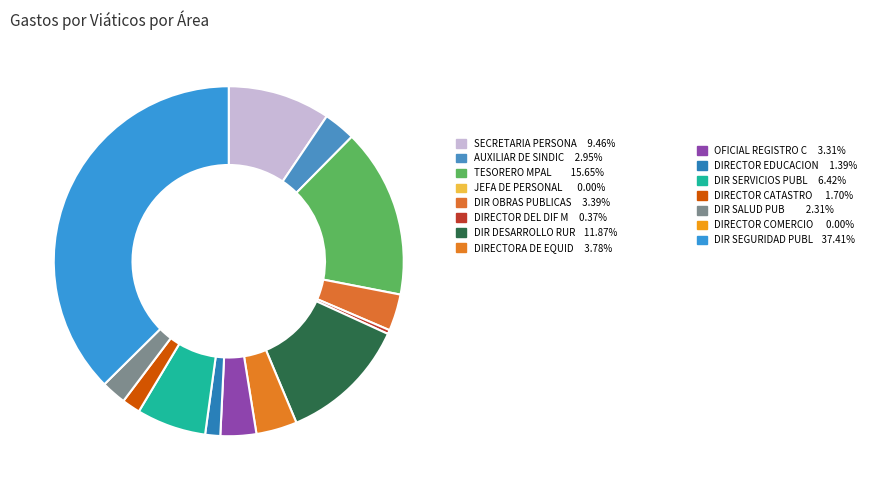

Does any single category account for the majority?

No